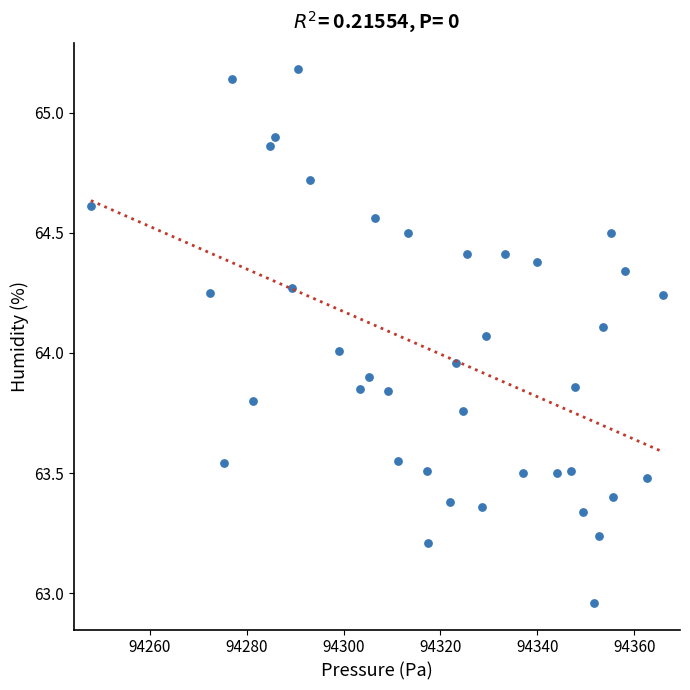

What is the range of Y values (max minus min)?

2.2